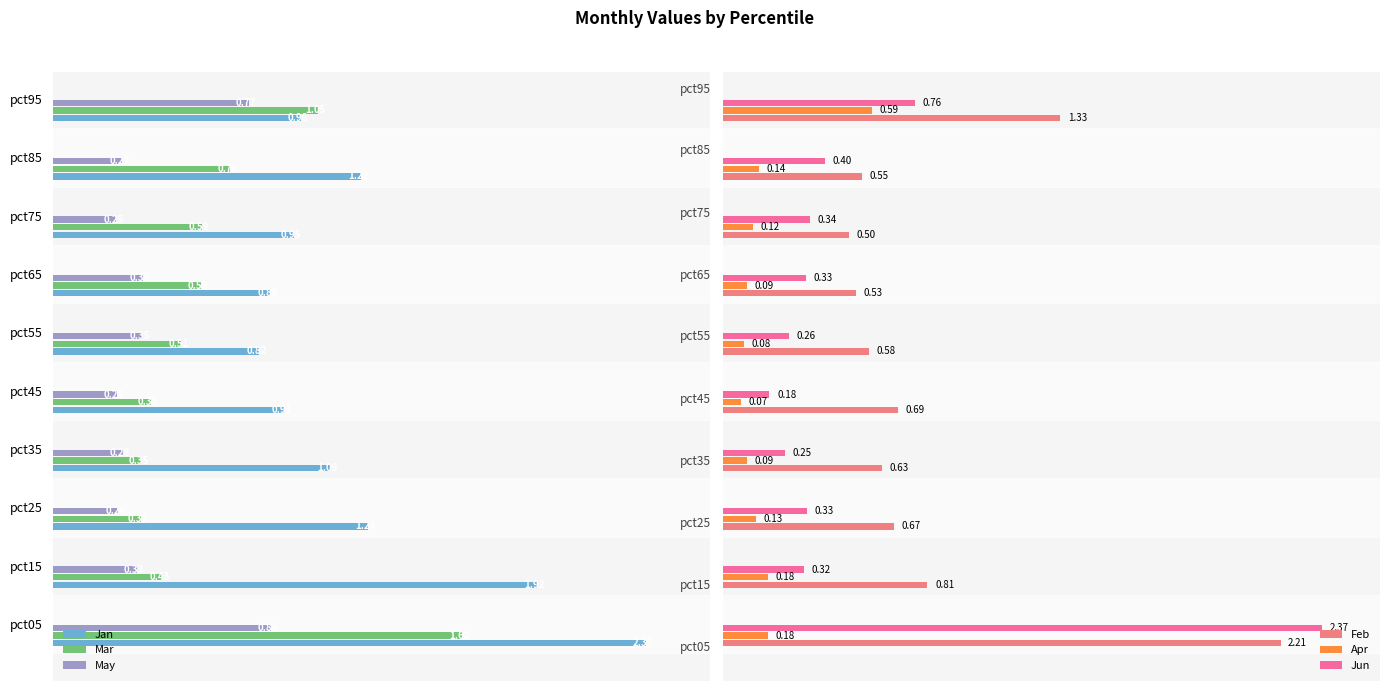

How many bars are there in each group?

6